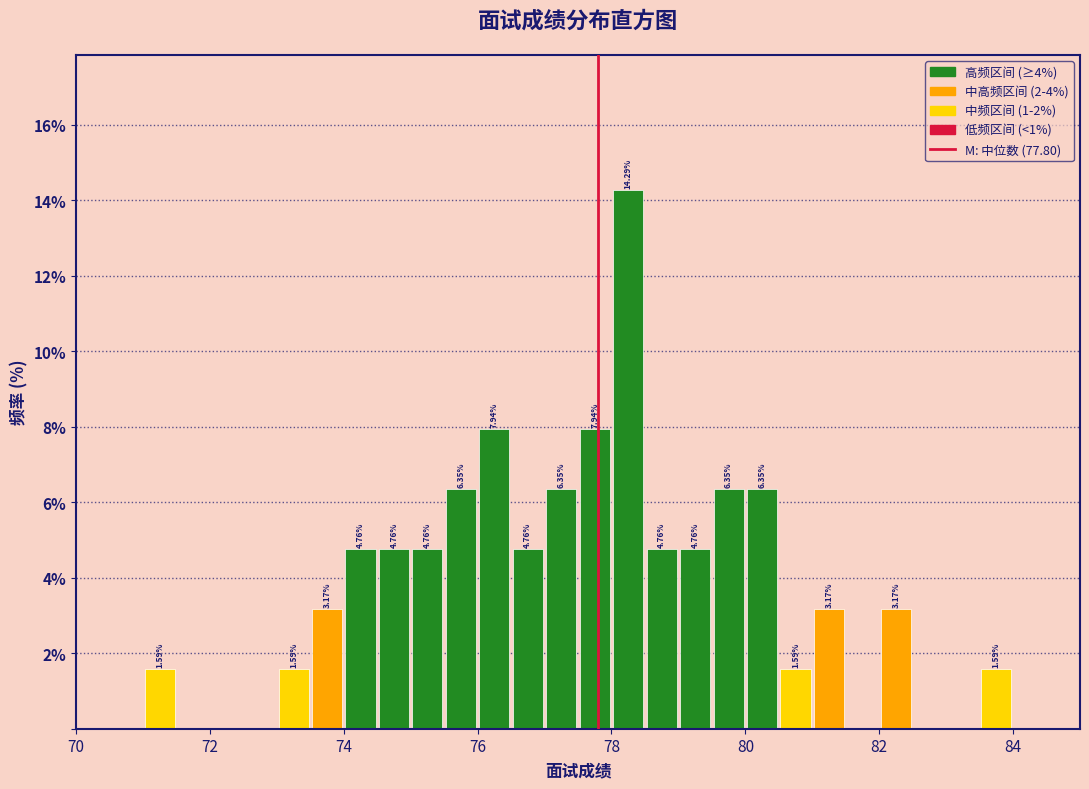

Around what value on the x-axis is the tallest bar? Give the approximate position of its centre, as read against the axis.

78.2